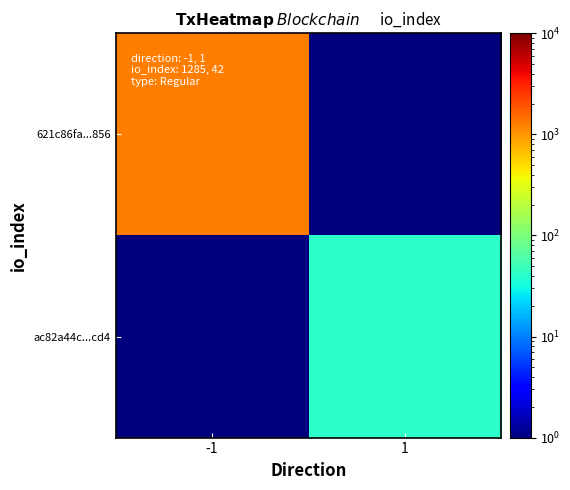

Between -1 and 1, which series saw the biggest shift?

621c86fa...856